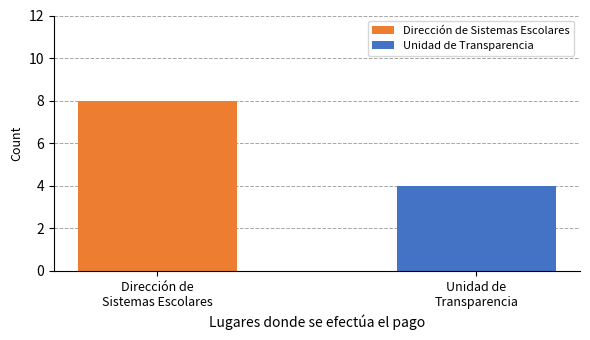

What is the lowest value of the Unidad de Transparencia series?

4